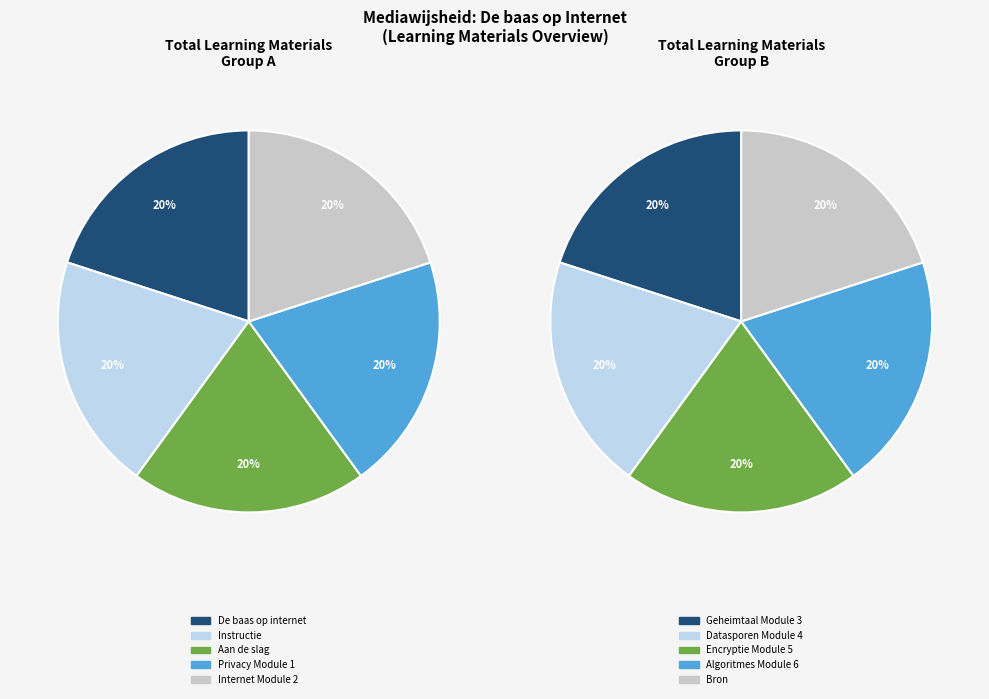

Is there any slice that represents more than half of the pie?

No